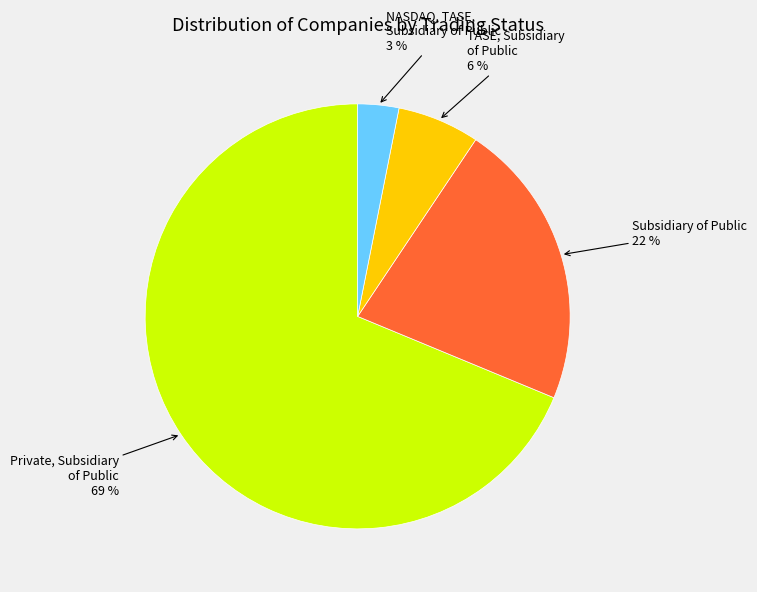

To the nearest percent, what is the difference between the largest and smallest slice percentages?

66%